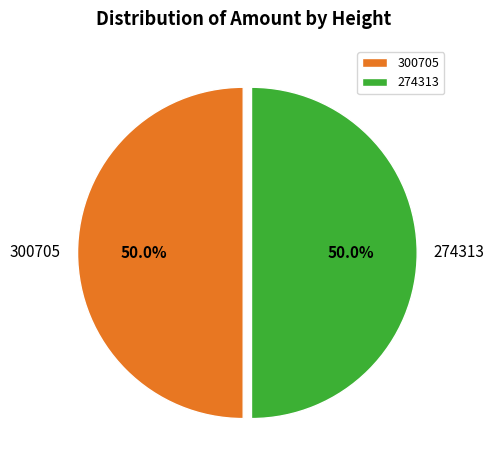

To the nearest percent, what portion does 300705 represent?

50%